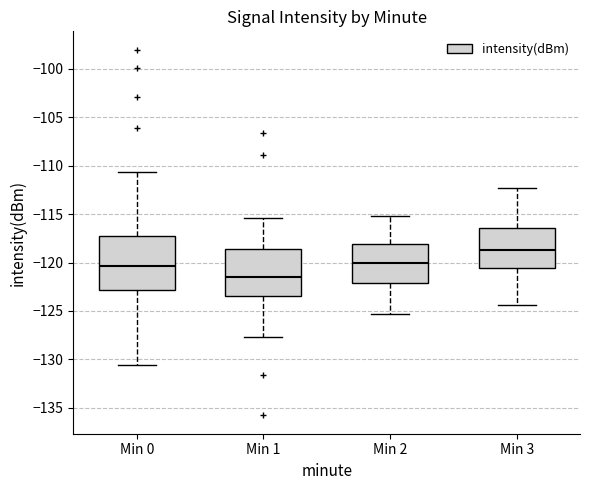

Where does the median line of the box for Min 2 sit on the y-axis? The values are not printed on the chart, so give them approximately, as read against the axis.

-120.0